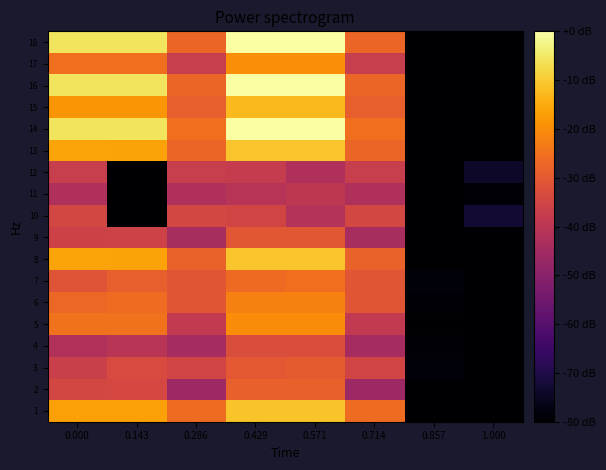

List the series in order of their peak value, lowest first.

11, 12, 10, 4, 9, 3, 2, 7, 6, 5, 17, 15, 1, 13, 8, 14, 16, 18